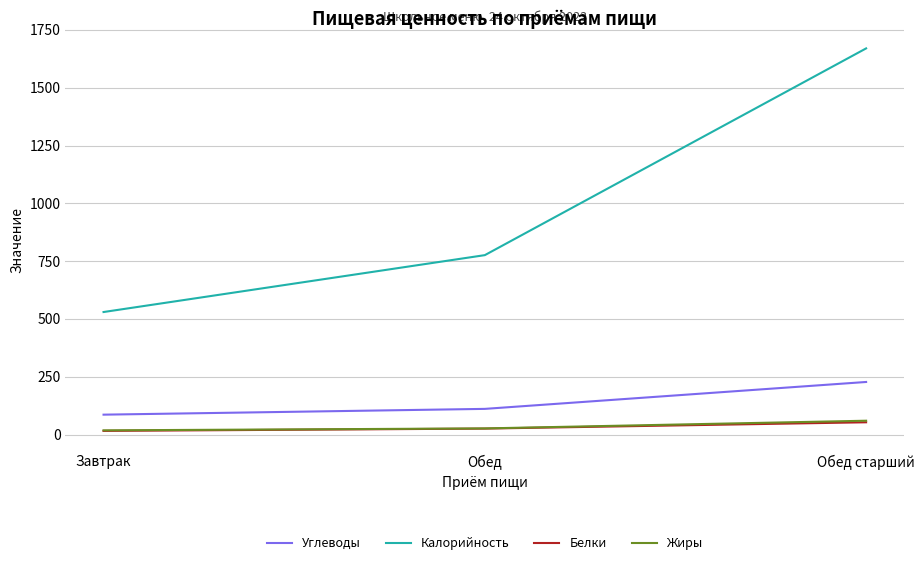

Reading left to right, what are all the values shown in this chart?

Углеводы: 86.2	111.2	227.6
Калорийность: 530.0	776.0	1670.0
Белки: 16.0	25.9	53.2
Жиры: 18.4	26.7	60.0